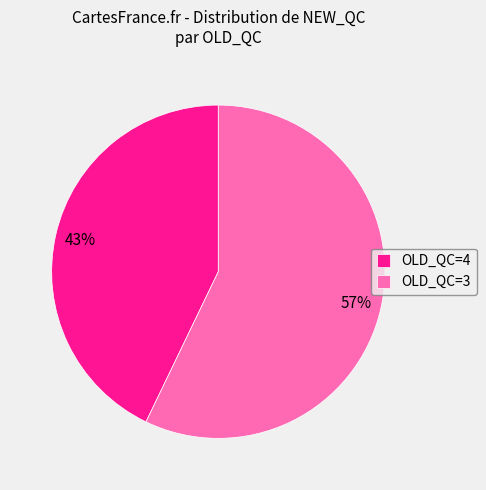

To the nearest percent, what is the combined percentage of OLD_QC=3 and OLD_QC=4?

100%